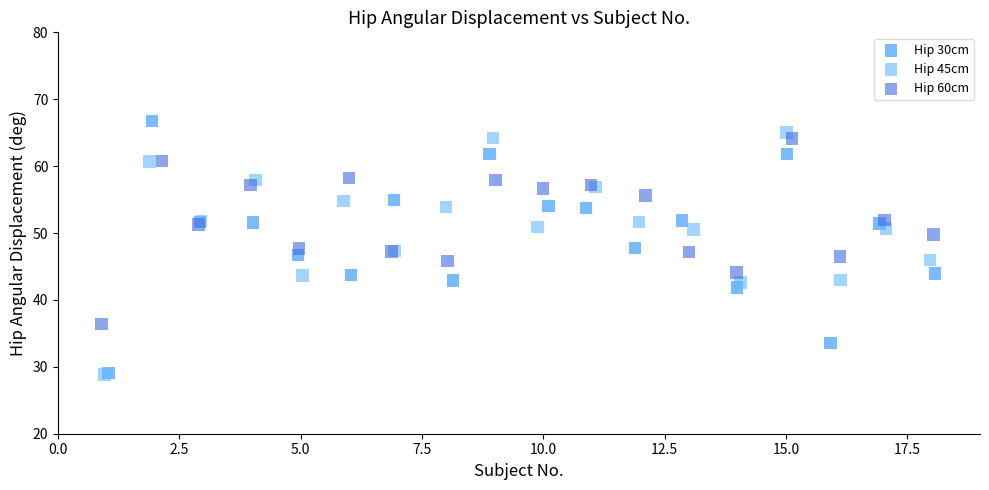

Which series reaches the maximum Y coordinate?

Hip 30cm